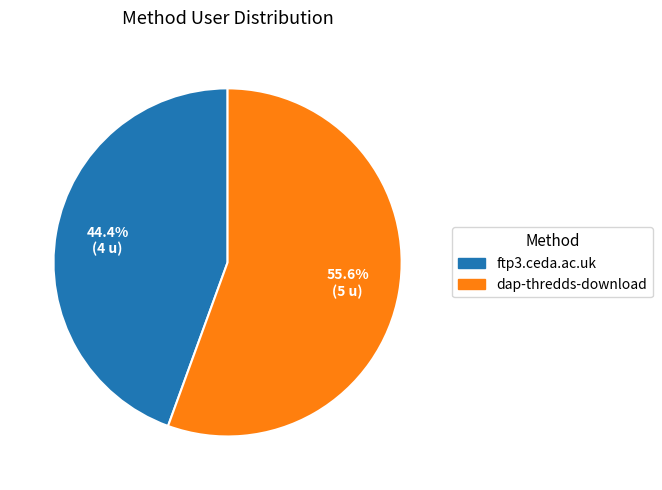

What is the majority slice?

dap-thredds-download